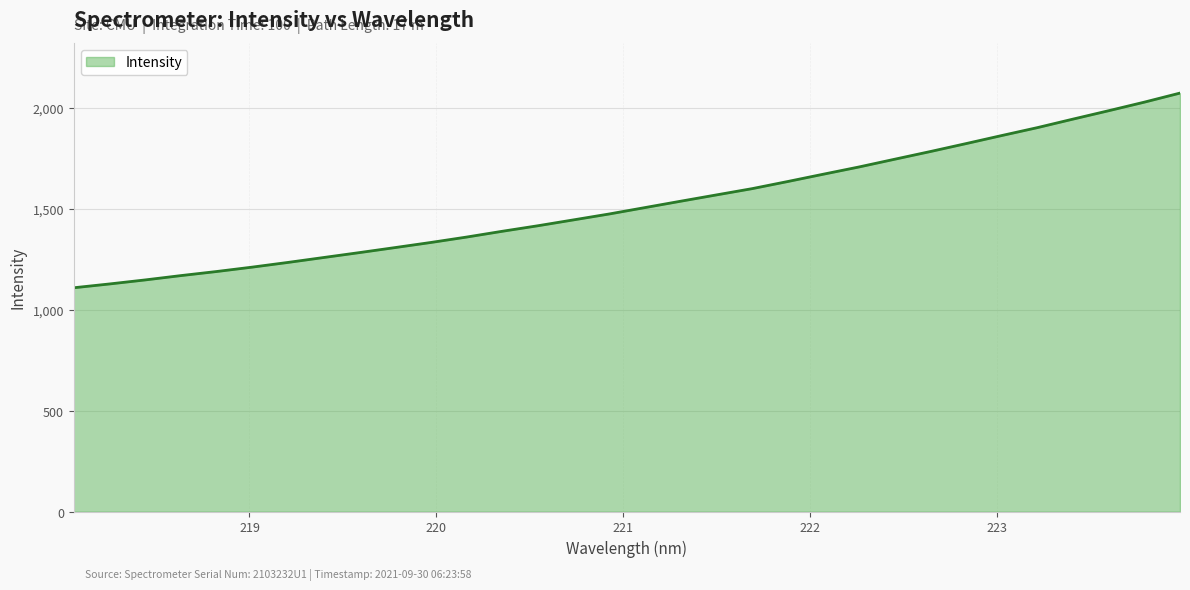

What is the greatest value displayed?

2075.2